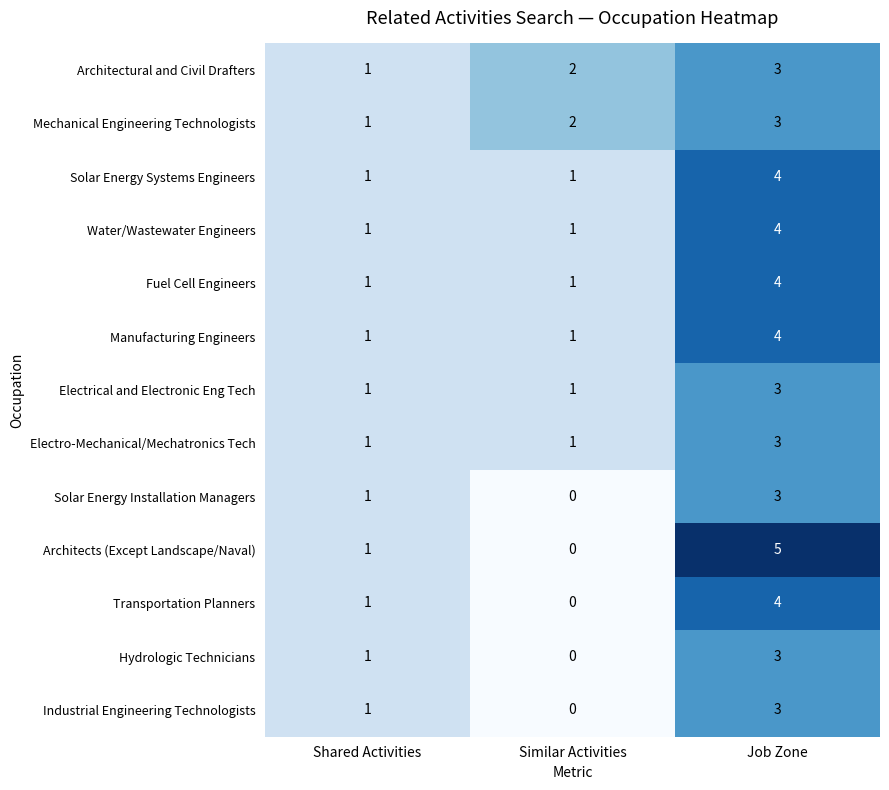

List the labels in order of Transportation Planners value, smallest first.

Similar Activities, Shared Activities, Job Zone